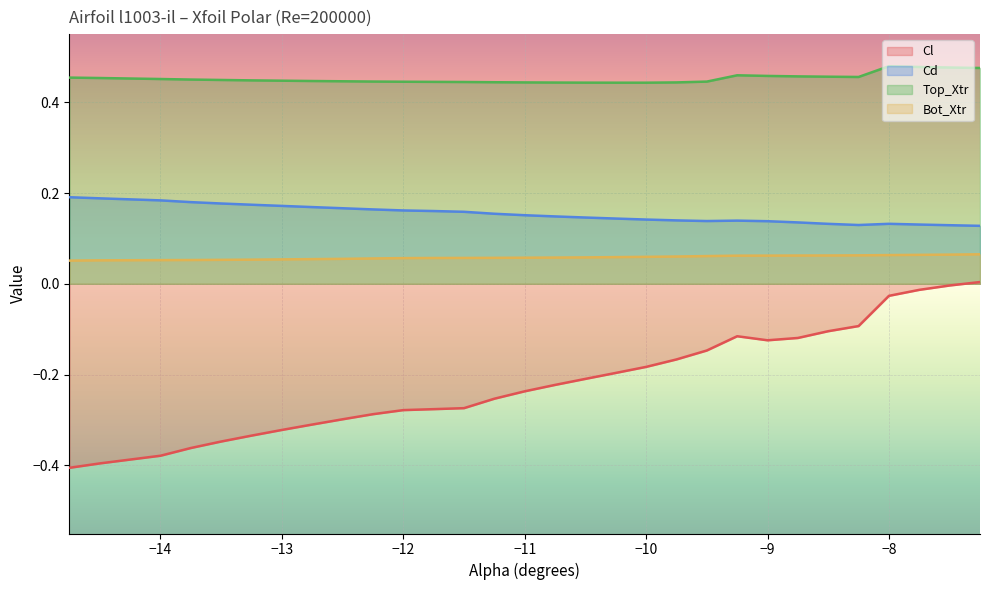

What is the sum of all Bot_Xtr values?

1.7